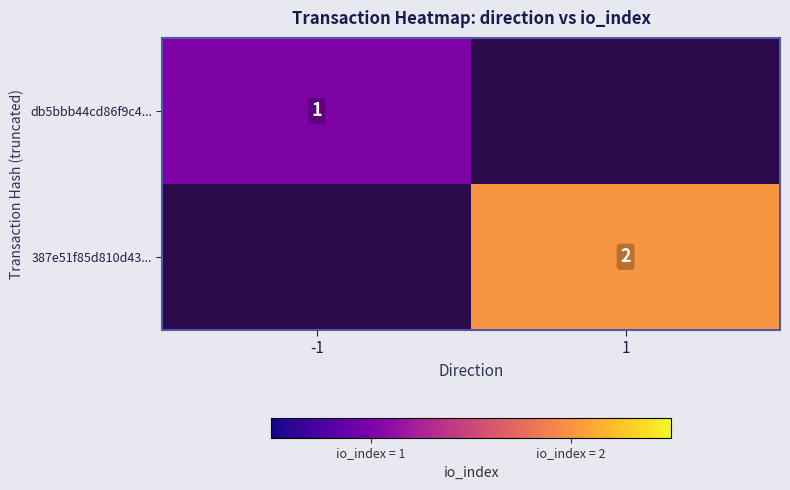

How many data points does each series have?

2